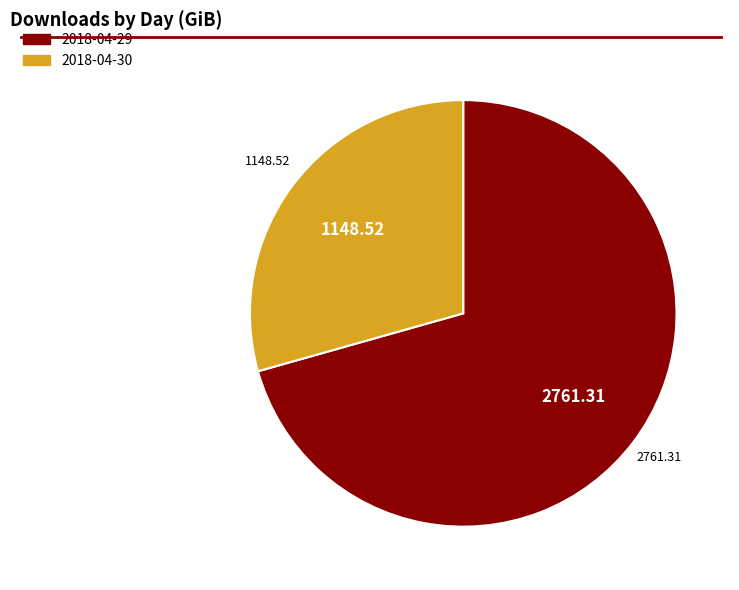

What is the smallest slice in the pie chart?

2018-04-30